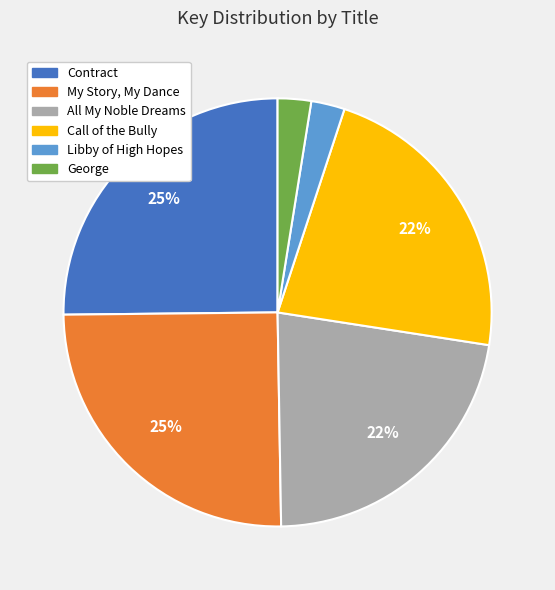

Do Call of the Bully and George together represent more than half of the pie?

No